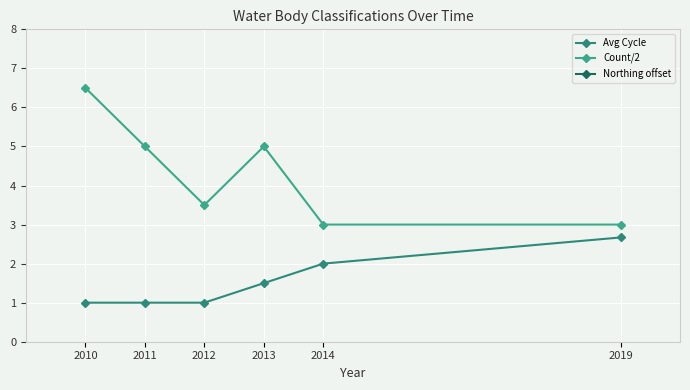

What are all the series names shown in the legend?

Avg Cycle, Count/2, Northing offset